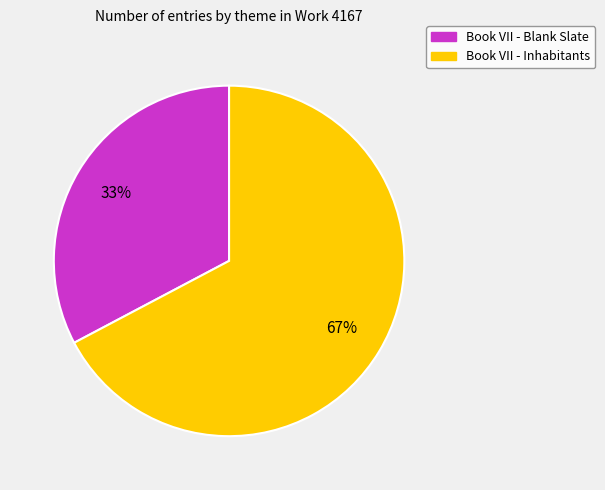

To the nearest percent, what is the average slice percentage?

50%